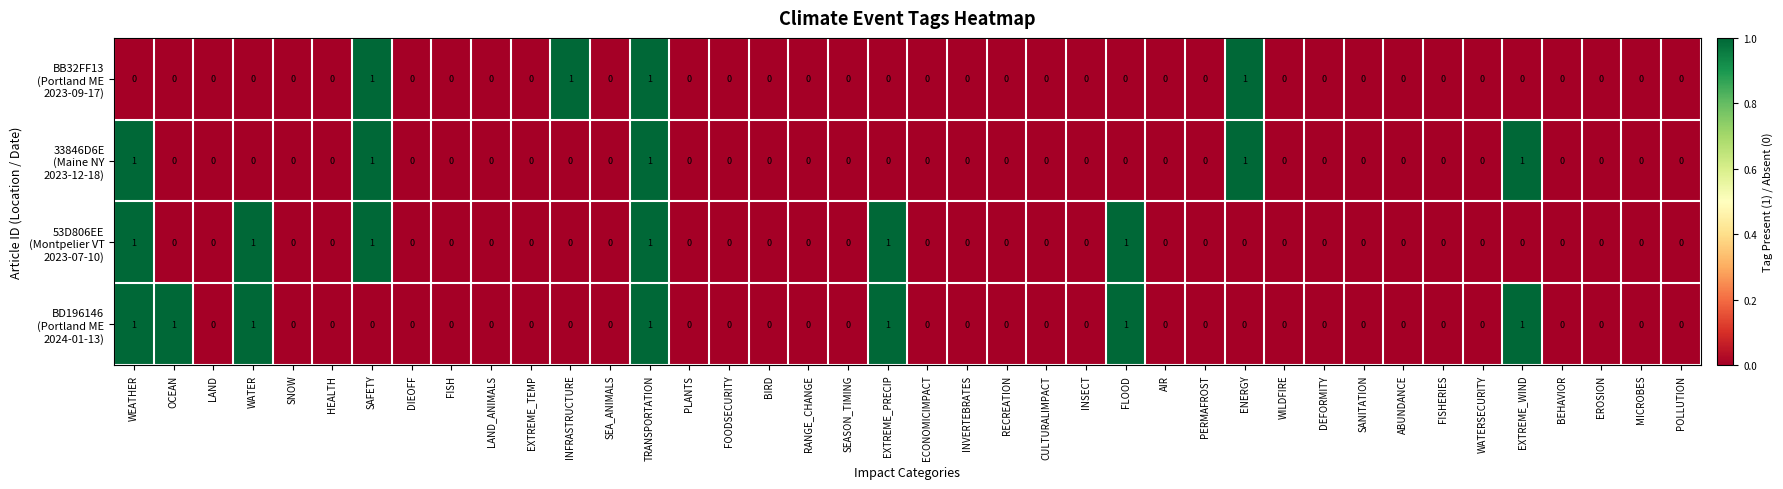

At which category is the sum across all series the highest?

TRANSPORTATION